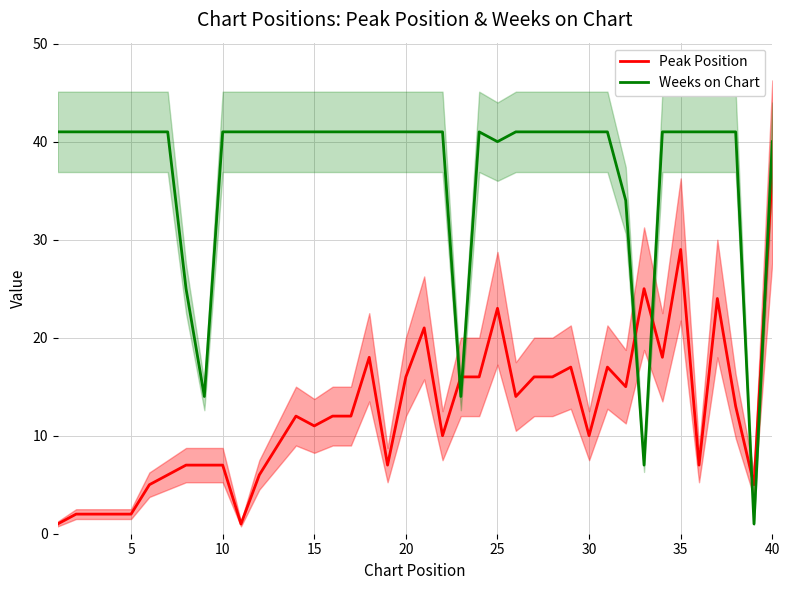

Reading left to right, what are all the values shown in this chart?

Peak Position: 1	2	2	2	2	5	6	7	7	7	1	6	9	12	11	12	12	18	7	16	21	10	16	16	23	14	16	16	17	10	17	15	25	18	29	7	24	13	5	37
Weeks on Chart: 41	41	41	41	41	41	41	25	14	41	41	41	41	41	41	41	41	41	41	41	41	41	14	41	40	41	41	41	41	41	41	34	7	41	41	41	41	41	1	40